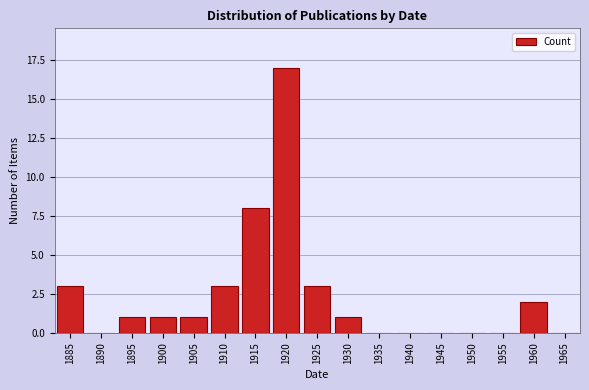

Reading left to right, transcribe all the data shown in this chart.

1885=3	1890=0	1895=1	1900=1	1905=1	1910=3	1915=8	1920=17	1925=3	1930=1	1935=0	1940=0	1945=0	1950=0	1955=0	1960=2	1965=0